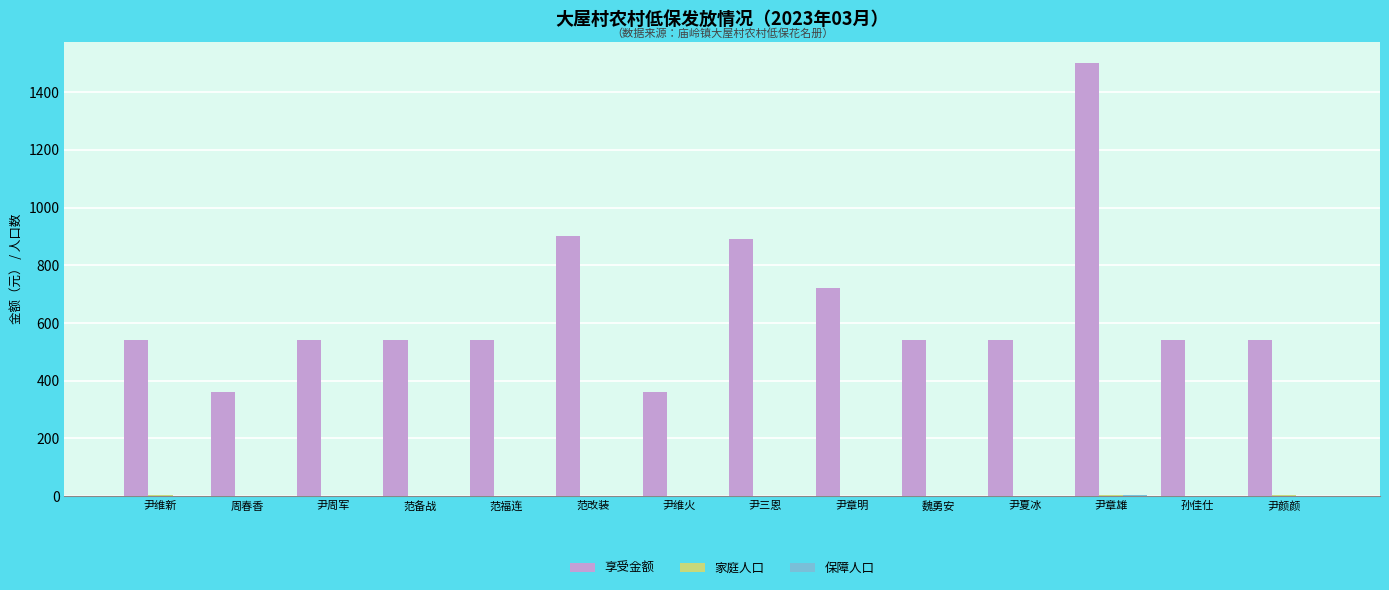

The value of 享受金额 at 尹维火 is 181. True or false?

False